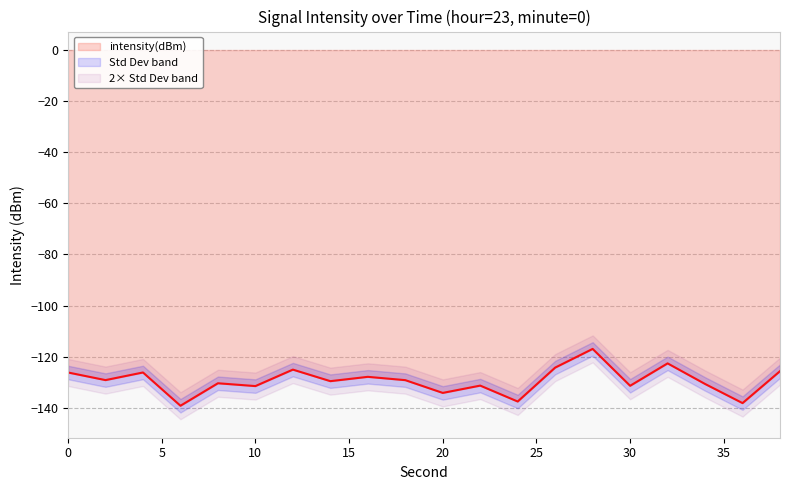

Reading left to right, transcribe all the data shown in this chart.

0=-126.2	2=-129.2	4=-126.2	6=-139.2	8=-130.4	10=-131.5	12=-125.1	14=-129.6	16=-127.9	18=-129.2	20=-134.2	22=-131.3	24=-137.6	26=-124.3	28=-117.0	30=-131.4	32=-122.6	34=-130.7	36=-138.2	38=-125.7